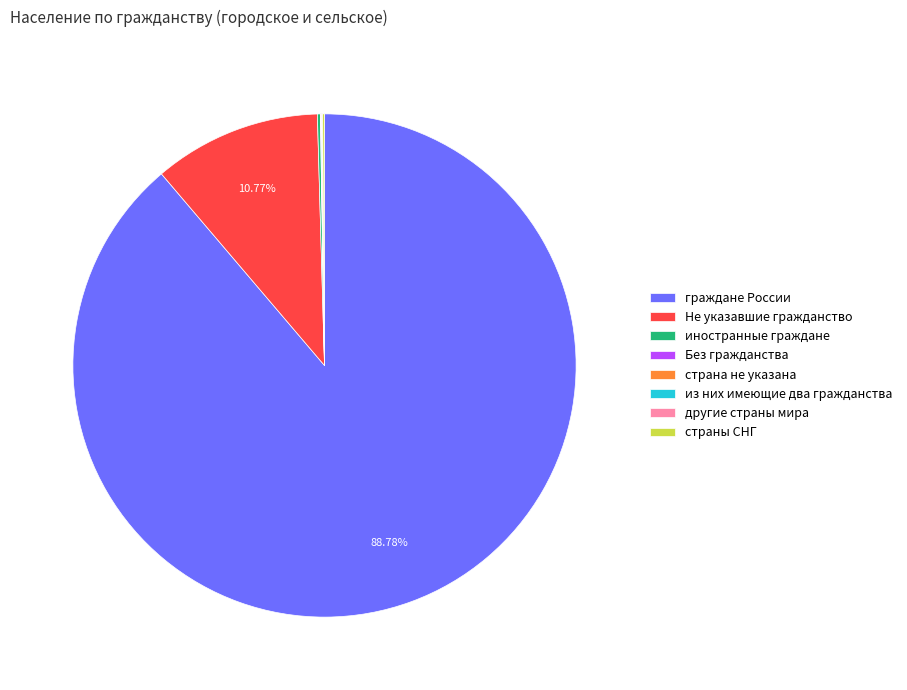

Which category has the biggest portion of the pie?

граждане России